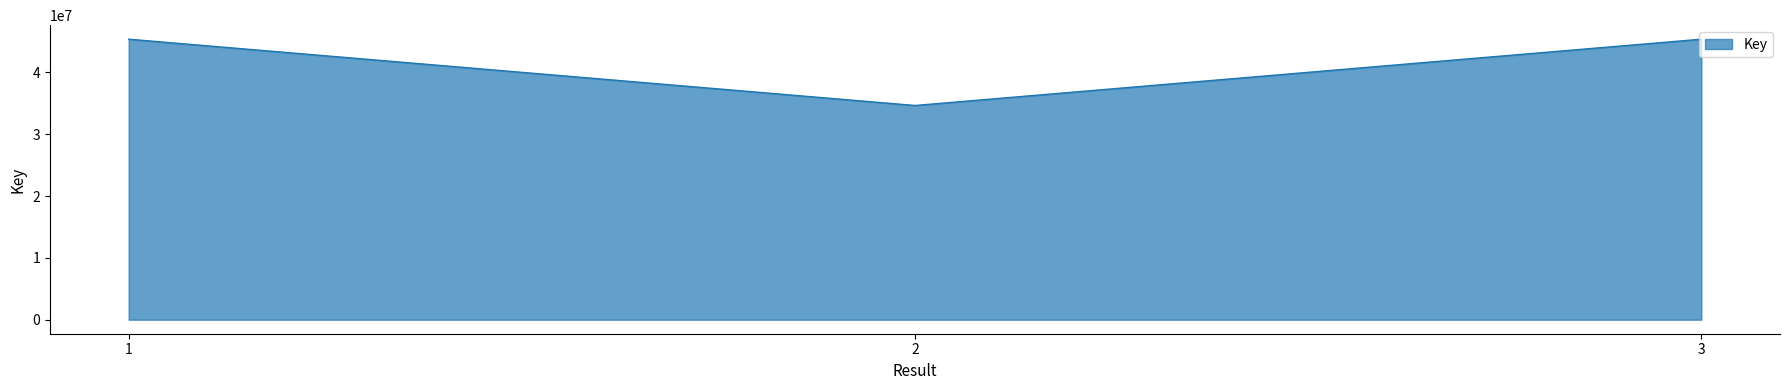

What is the change in value from 1 to 3?

-502